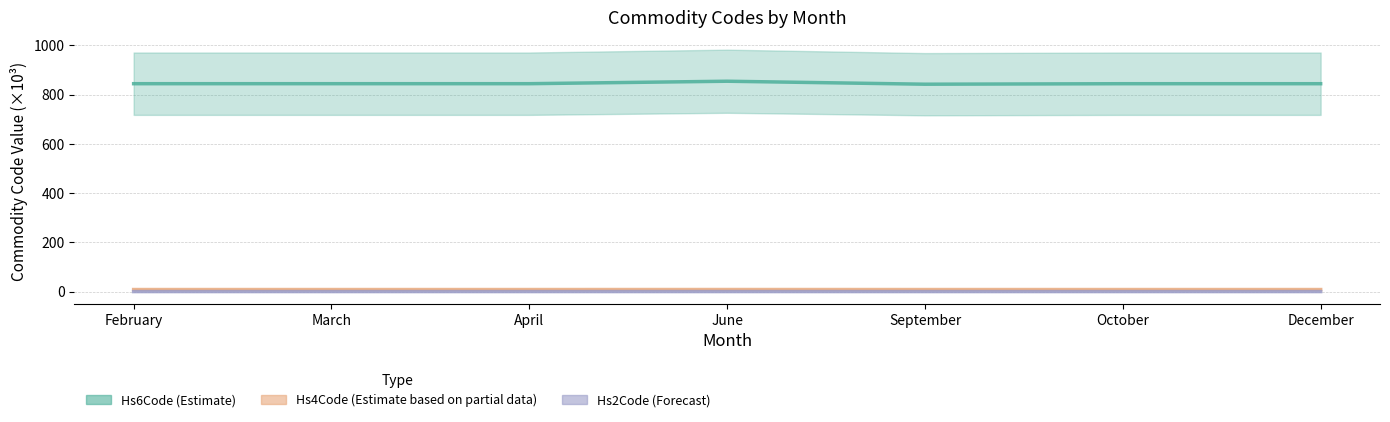

Reading left to right, what are all the values shown in this chart?

Hs6Code (Estimate): 843.9	843.9	843.9	853.9	841.8	843.8	843.8
Hs4Code (Estimate based on partial data): 8.4	8.4	8.4	8.5	8.4	8.4	8.4
Hs2Code (Forecast): 0.1	0.1	0.1	0.1	0.1	0.1	0.1